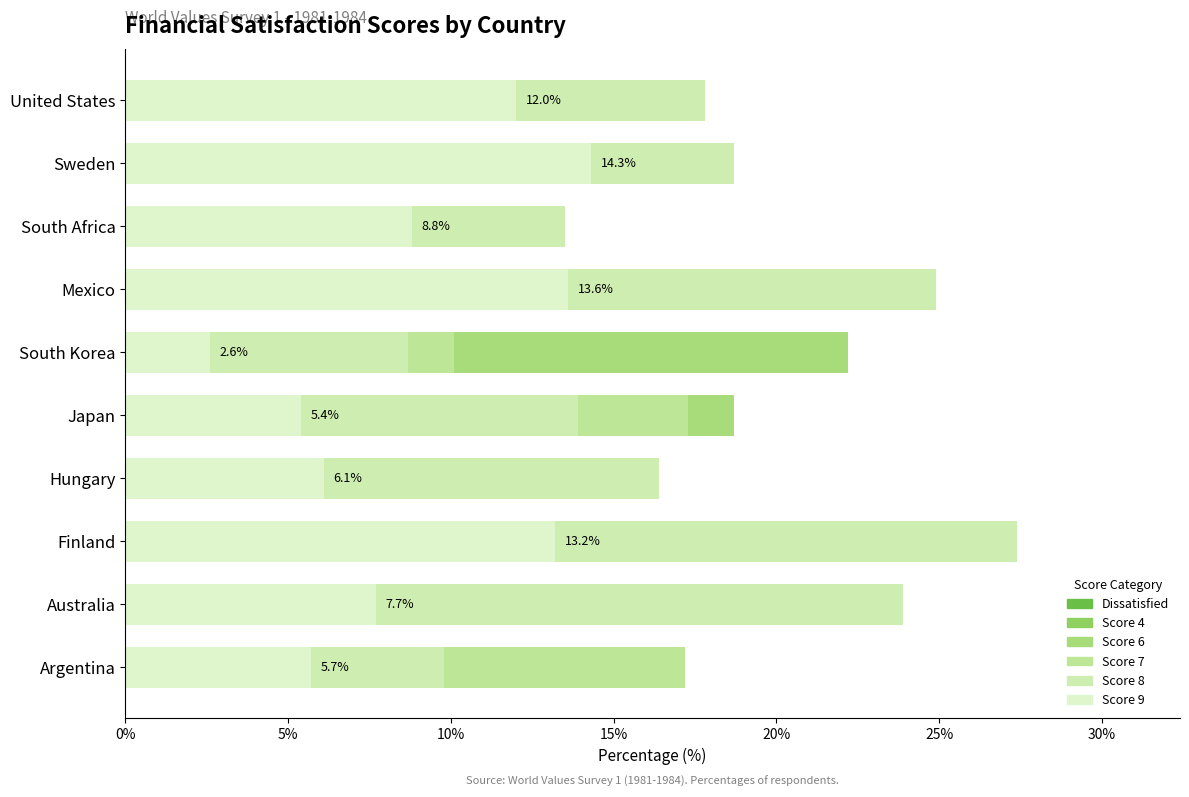

What are all the series names shown in the legend?

Dissatisfied, Score 4, Score 6, Score 7, Score 8, Score 9